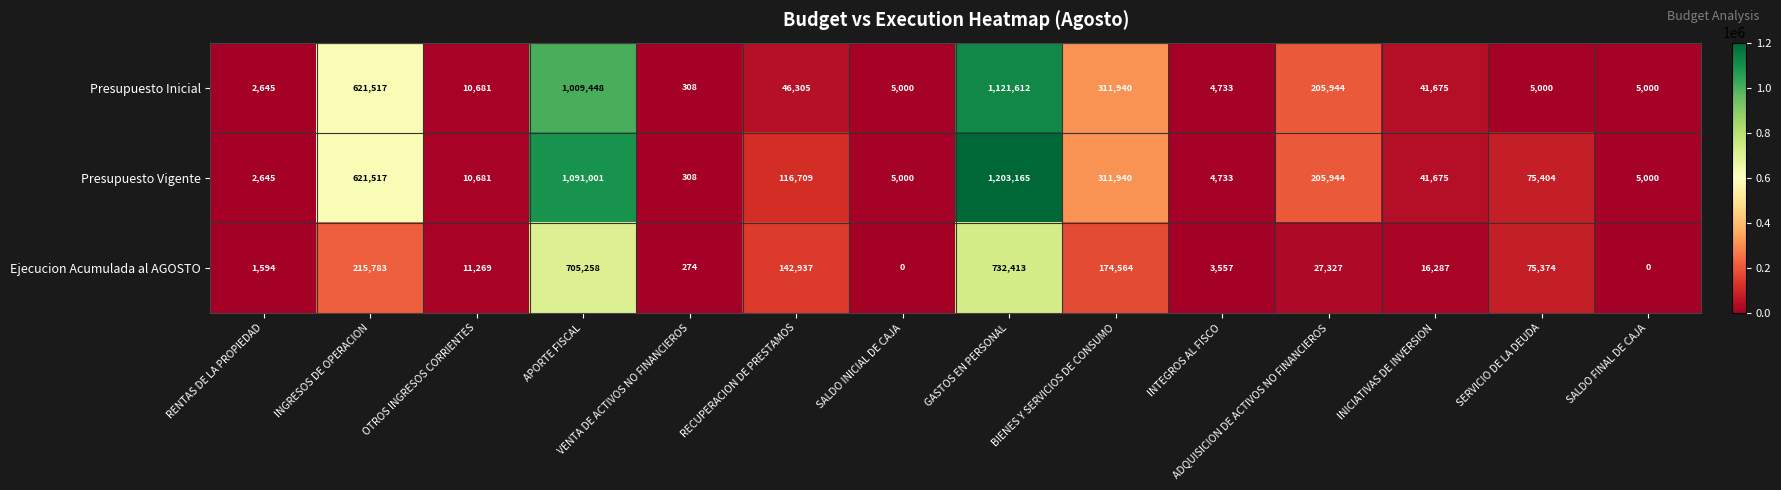

What is the sum of all Ejecucion Acumulada al AGOSTO values?

2106637